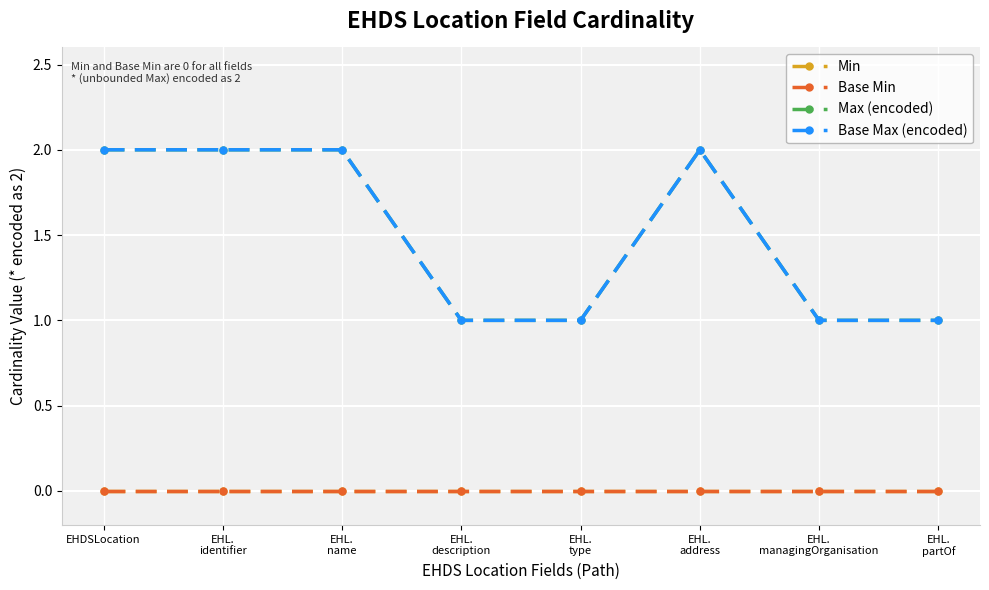

Is this an area chart (filled region under the line)?

No